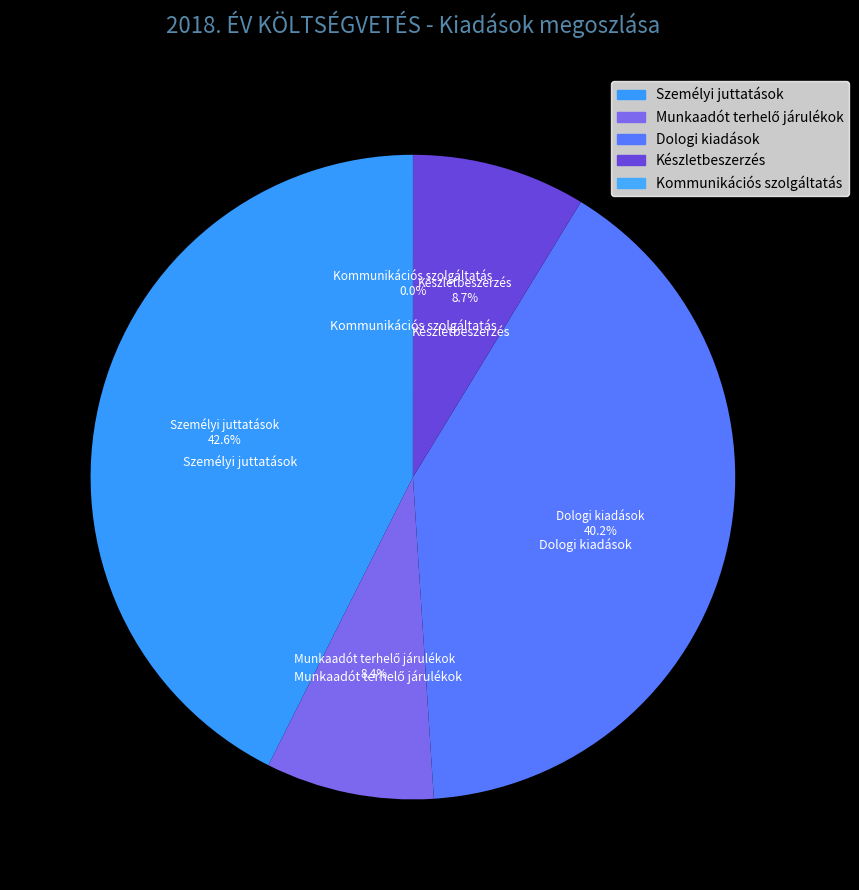

Count the number of slices in the pie.

5